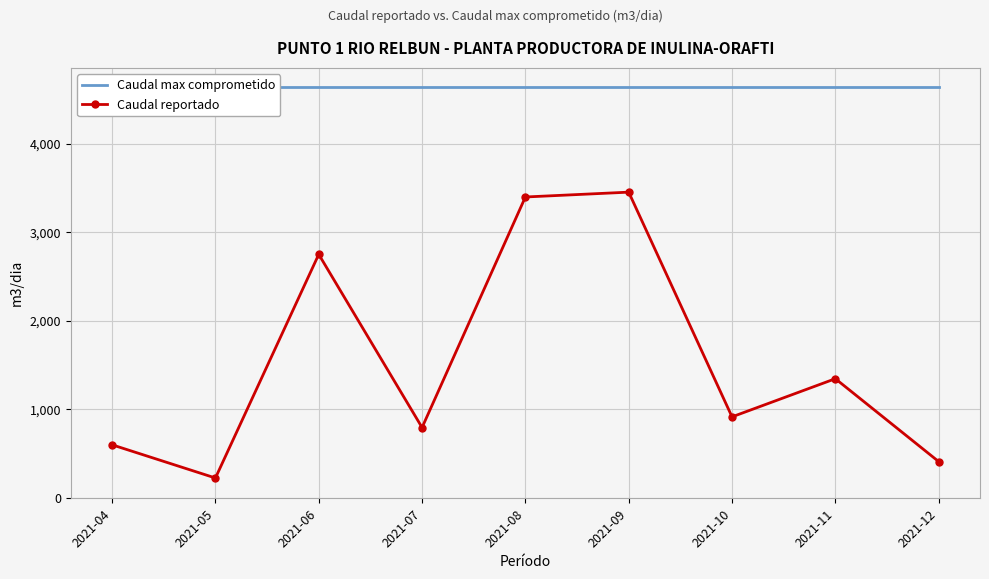

At which label is Caudal reportado closest to 1838?

2021-11